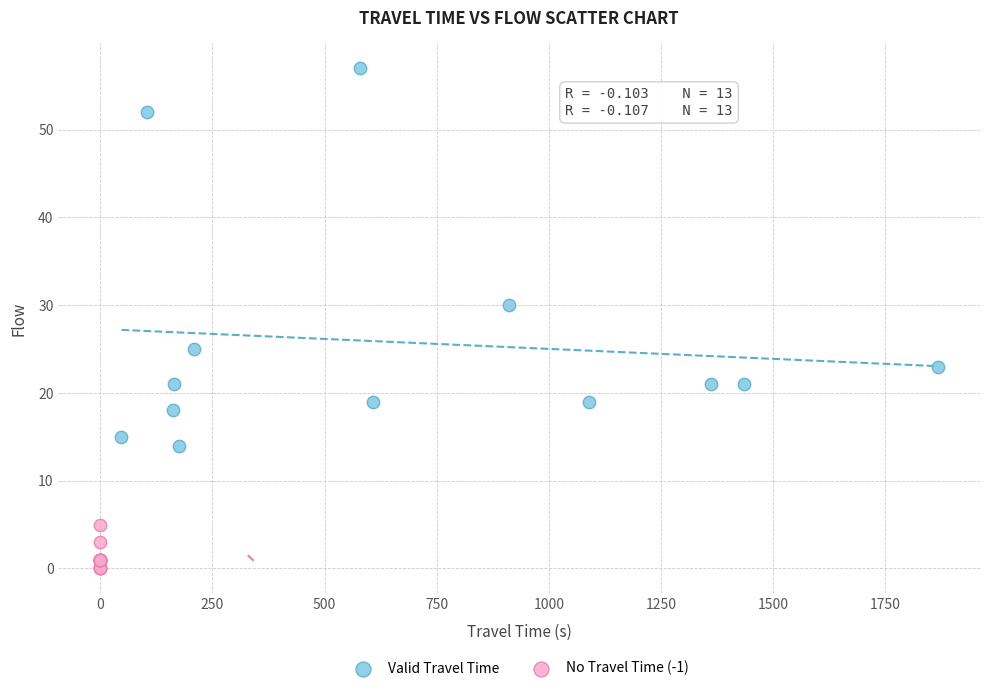

What are all the series names shown in the legend?

Valid Travel Time, No Travel Time (-1)